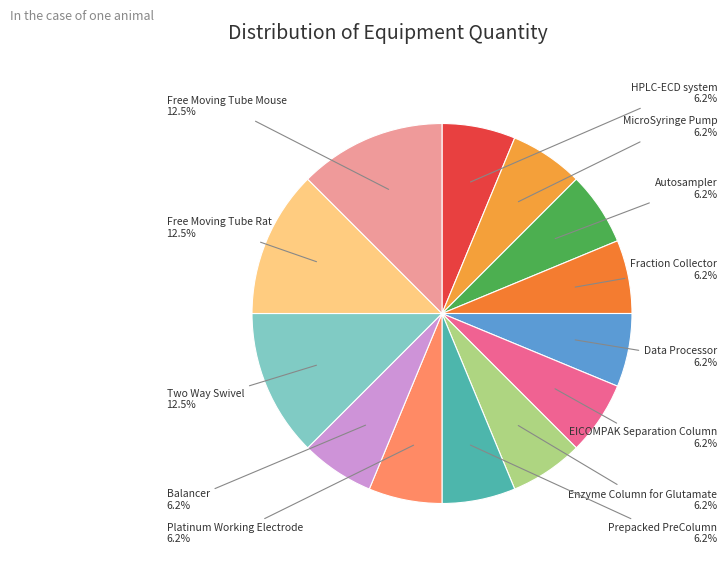

Which category has the biggest portion of the pie?

Two Way Swivel